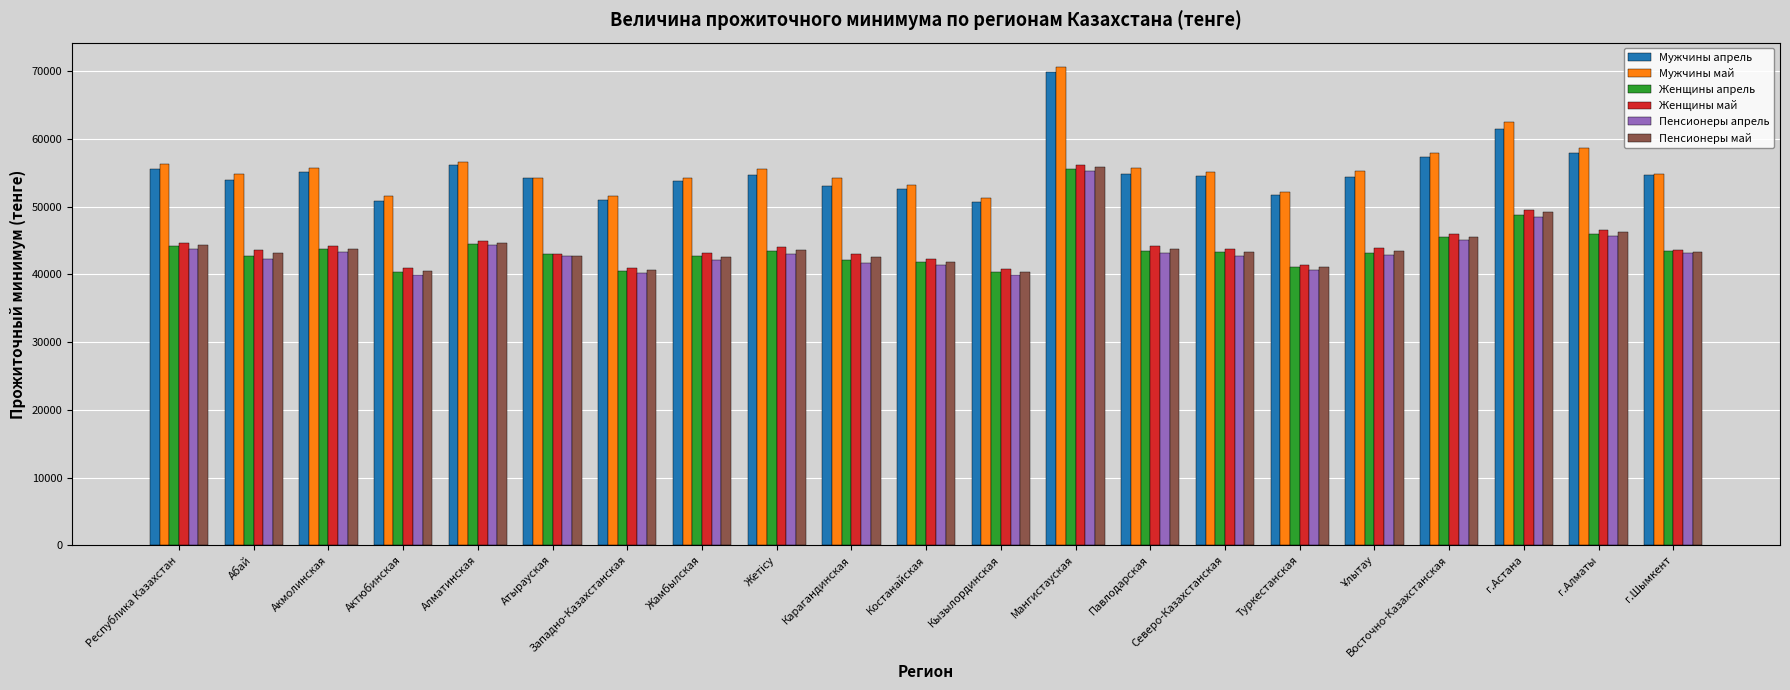

True or false: Женщины апрель has a value of 66842 at г.Шымкент.

False